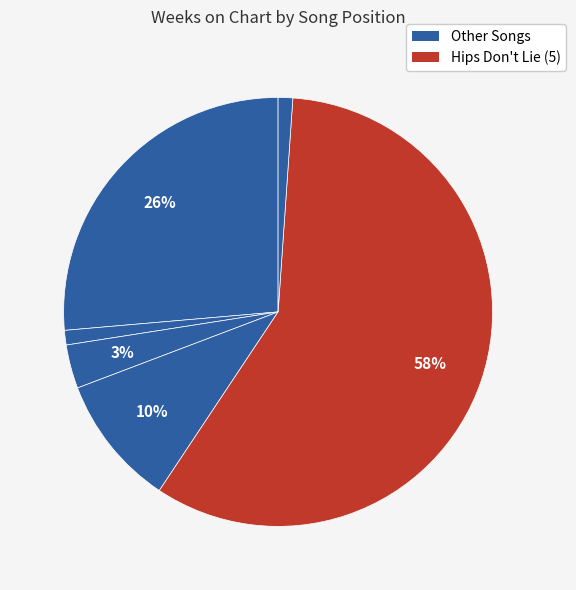

To the nearest percent, what is the average slice percentage?

17%